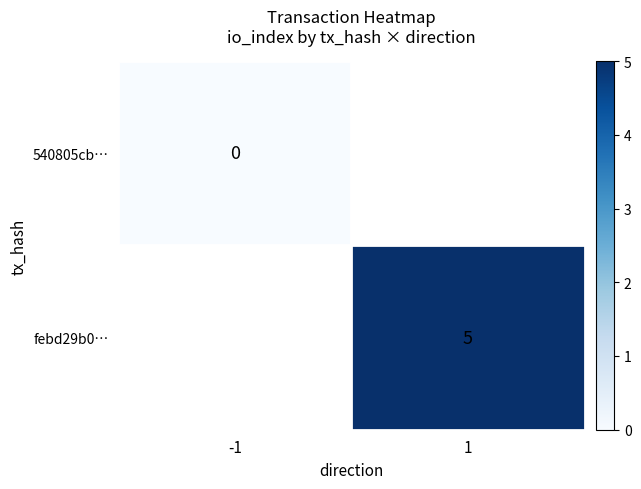

Is the value of 540805cb… at -1 greater than the value of febd29b0… at 1?

No